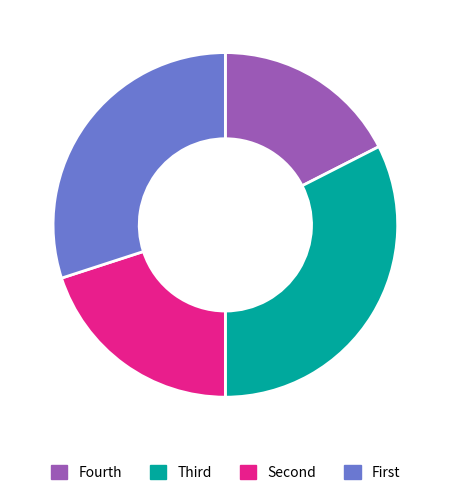

Rank the categories by value from lowest to highest.

Fourth, Second, First, Third